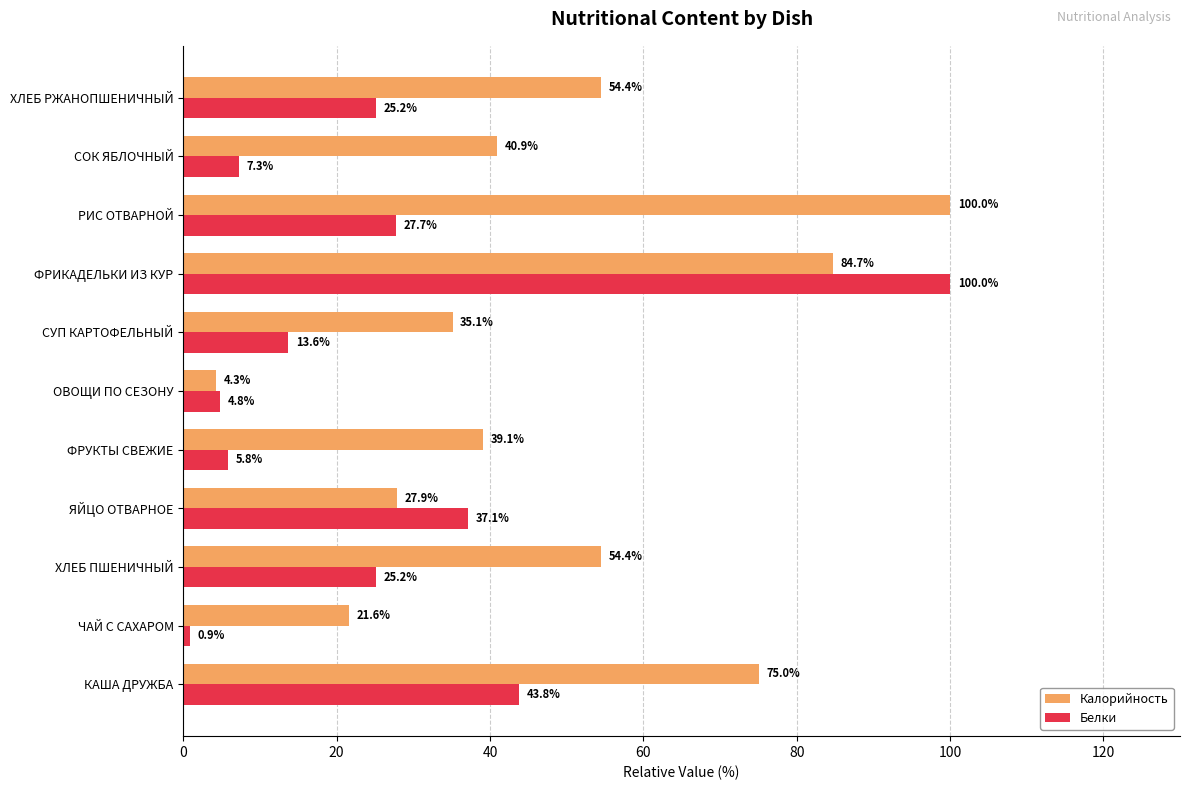

What are all the series names shown in the legend?

Калорийность, Белки